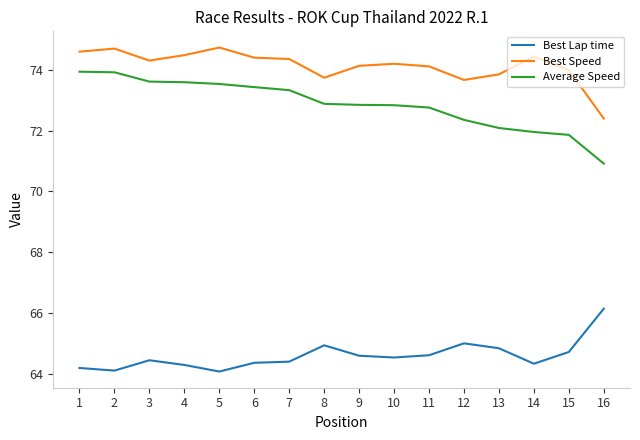

What is the difference between the second highest and minimum values in the Average Speed series?

3.0